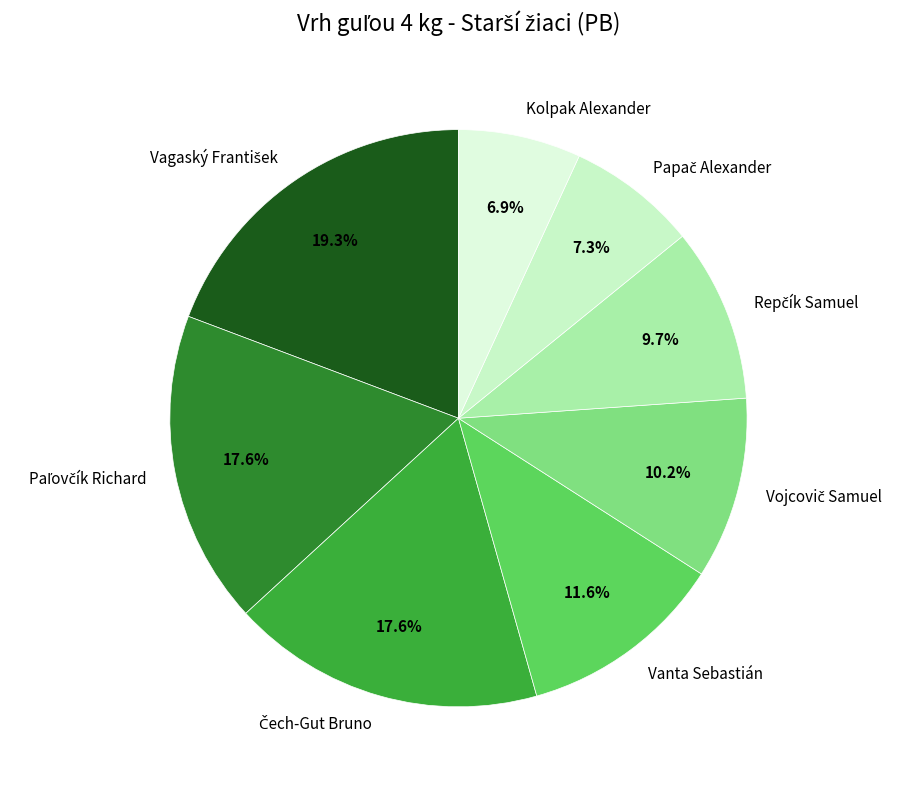

Is Vanta Sebastián the majority of the pie?

No